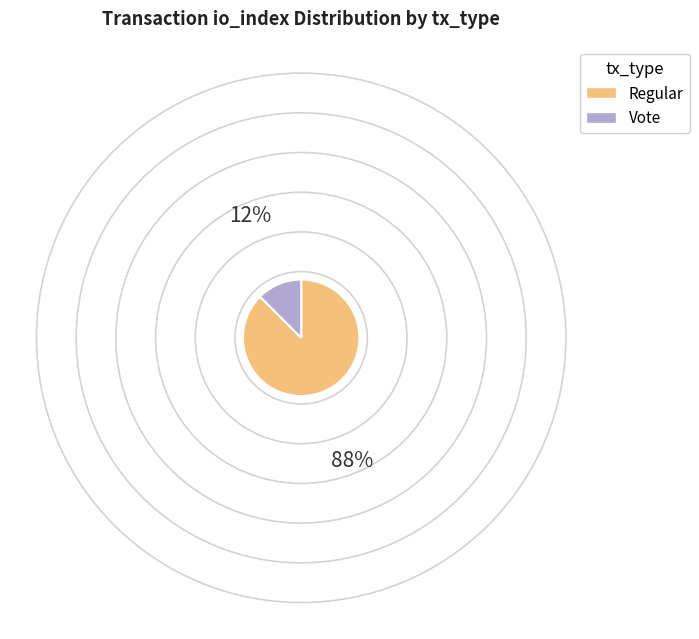

Rank the categories by value from highest to lowest.

Regular, Vote